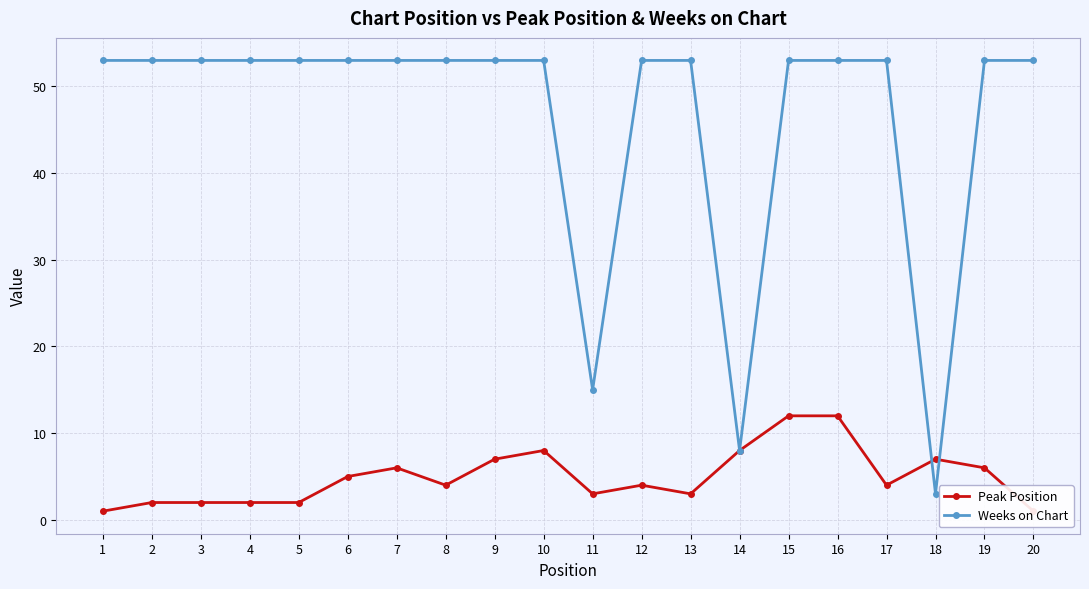

At which label does Peak Position reach its peak?

15